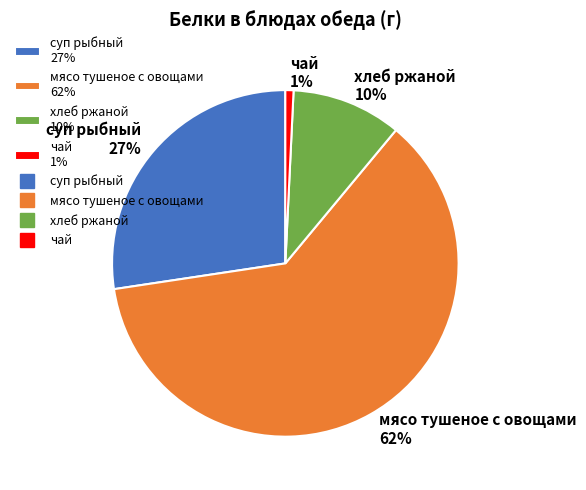

Between суп рыбный 27% and хлеб ржаной 10%, which is larger?

суп рыбный 27%